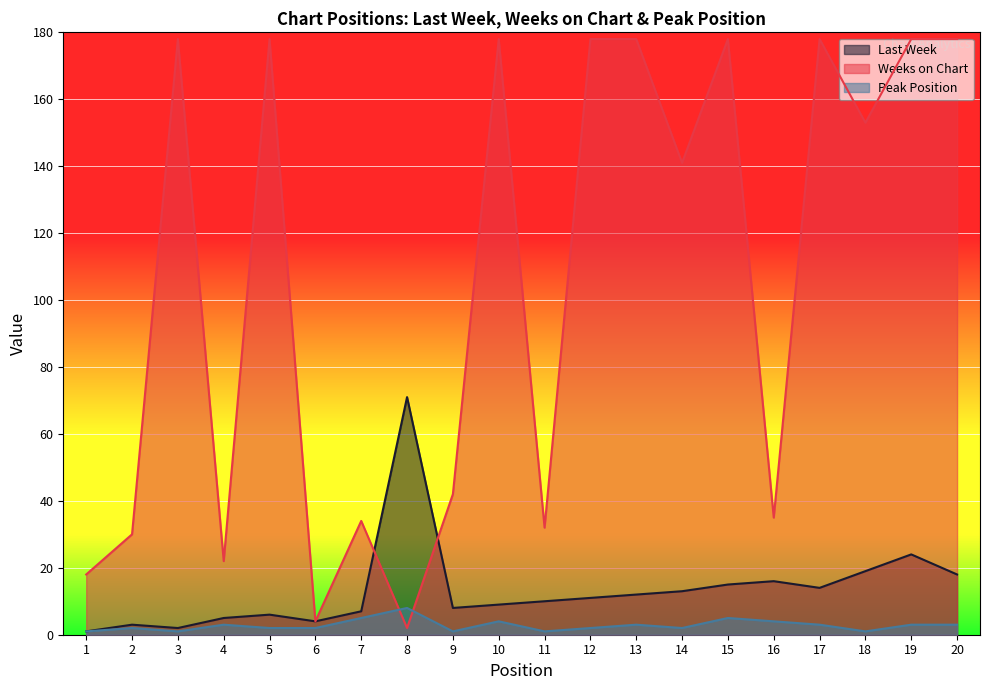

Between 10 and 13, which series saw the biggest shift?

Last Week